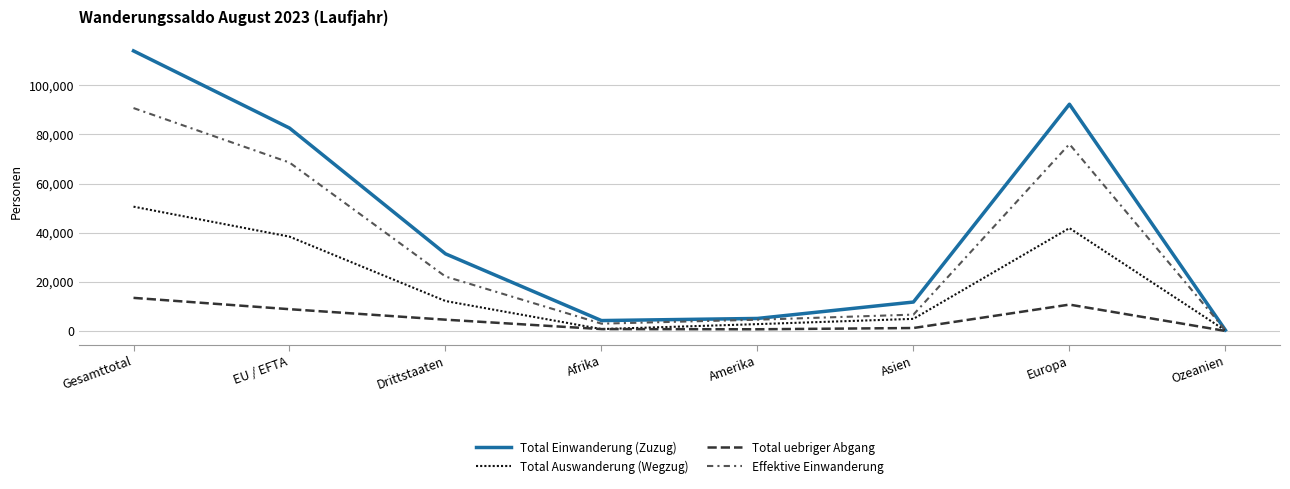

Is it true that Total uebriger Abgang equals 20771 at Gesamttotal?

False